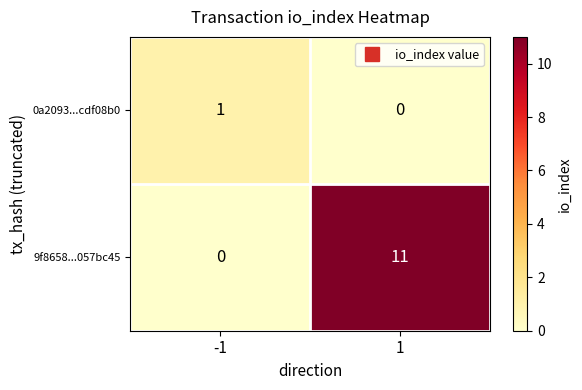

Reading right to left, transcribe all the data shown in this chart.

0a2093...cdf08b0: 1=0	-1=1
9f8658...057bc45: 1=11	-1=0